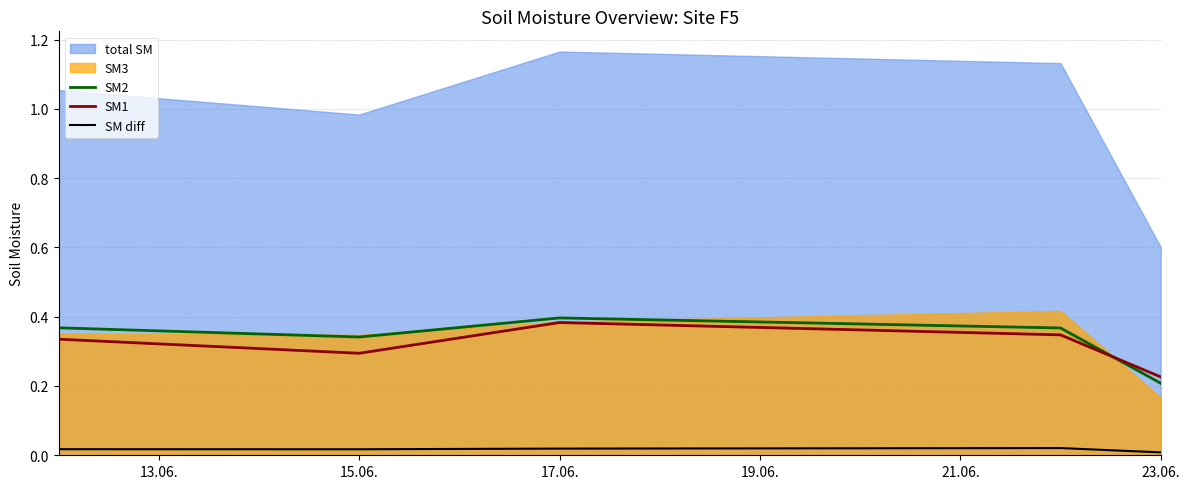

Which category has the highest value in the SM1 series?

17.06.